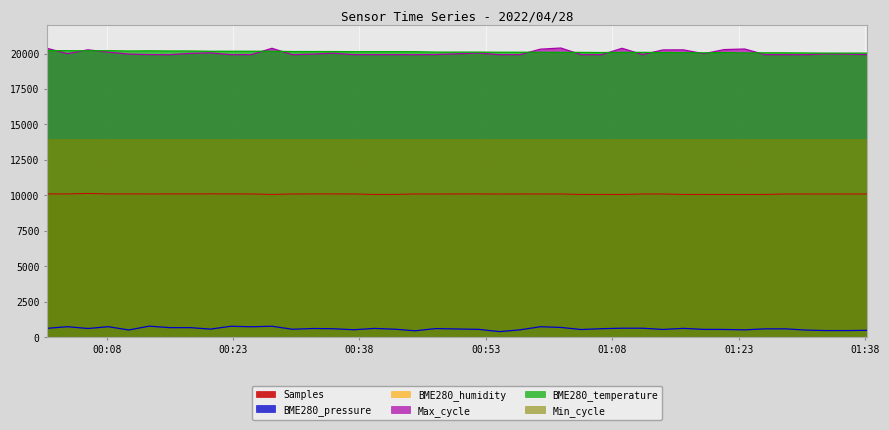

Where is BME280_temperature nearest to the value 20120?

2022/04/28 00:37:20